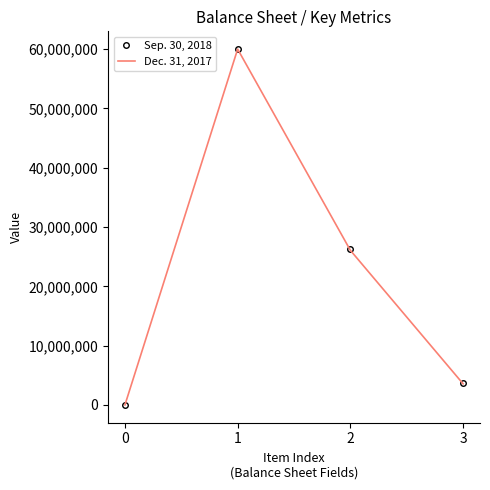

Where is the first local maximum for Sep. 30, 2018?

1